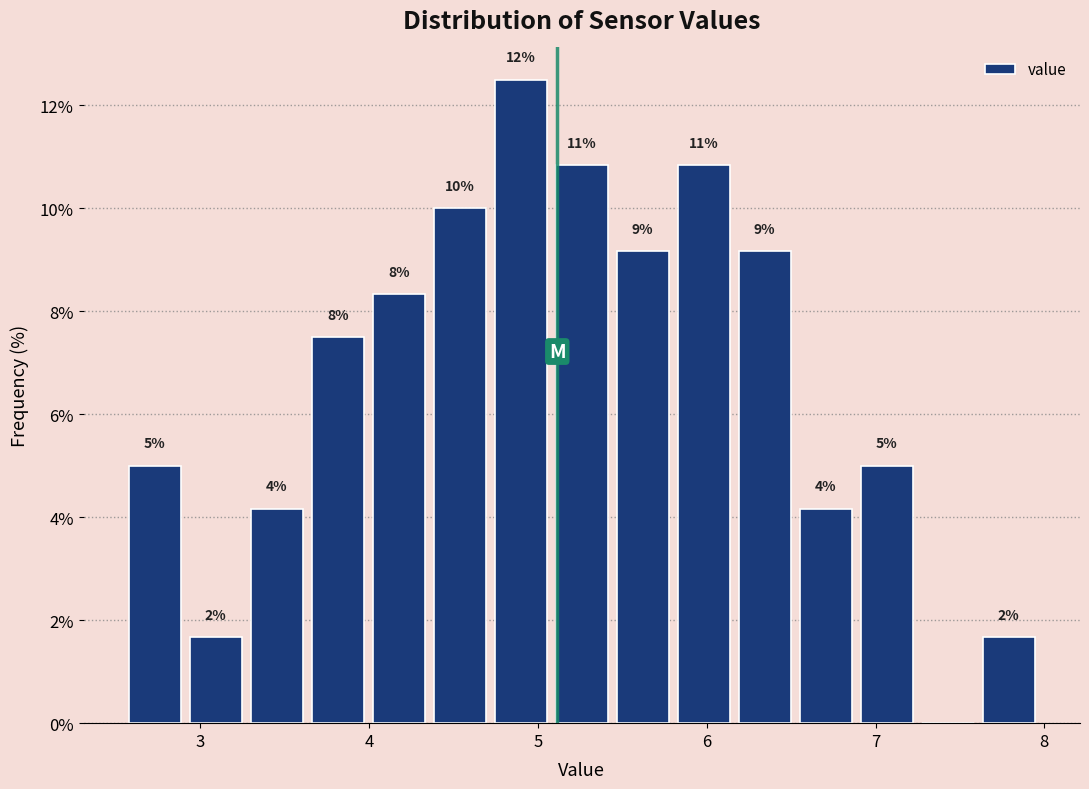

Read against the x-axis, roughly where is the centre of the tallest bar?

4.9